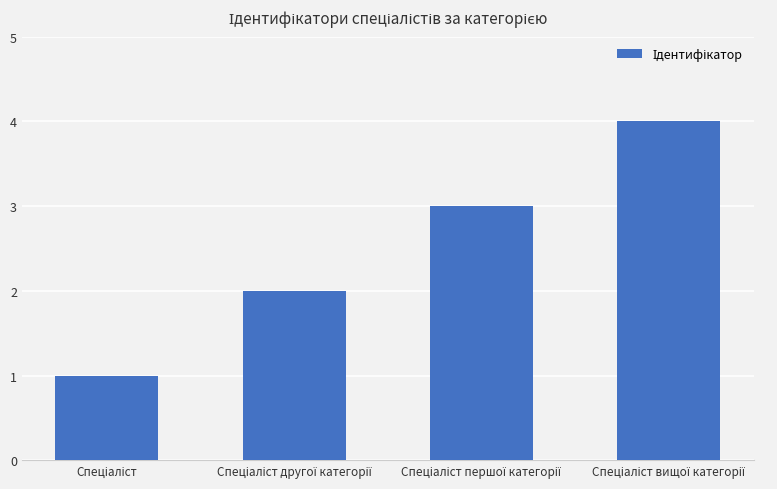

What is the value of the 4th bar from the left?

4